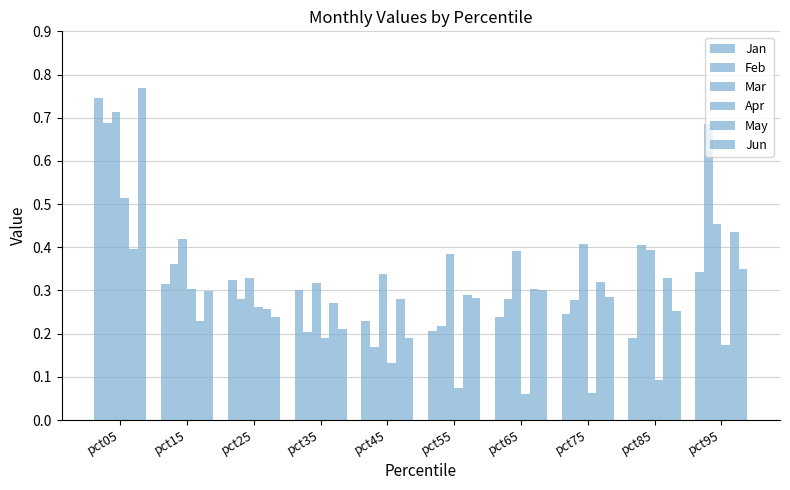

What is the sum of all Apr values?

1.9